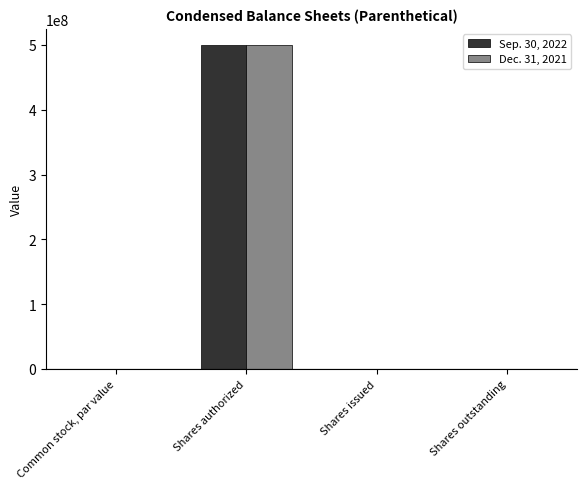

What is the sum of all Sep. 30, 2022 values?

500146400.0